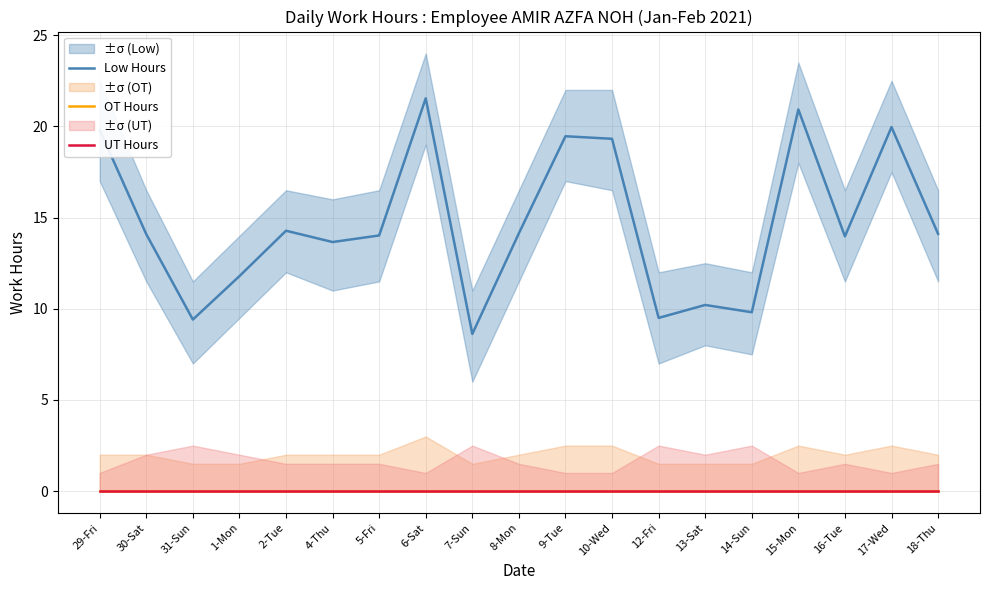

At which label is OT Hours closest to 0?

29-Fri